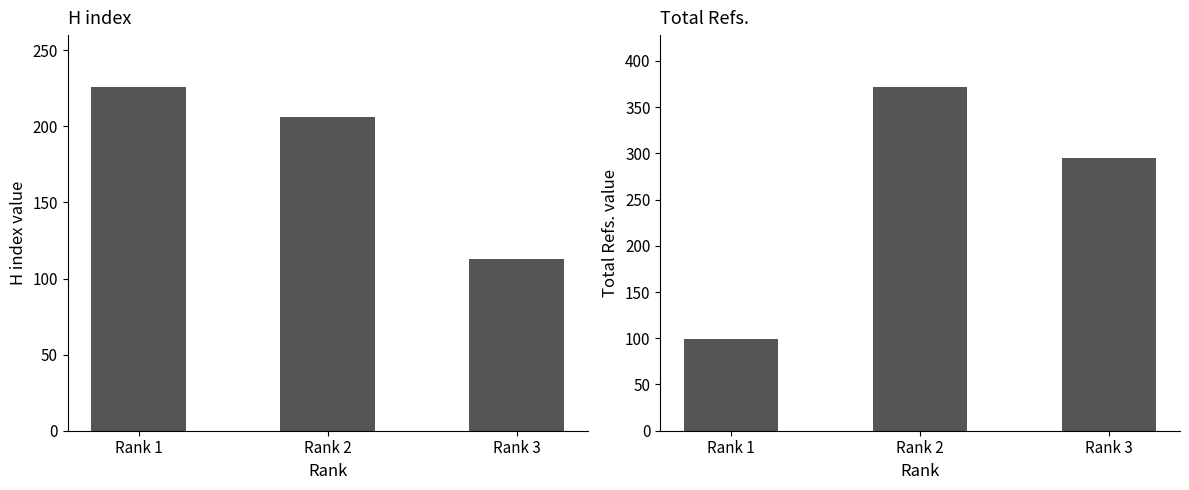

How many Total Refs. values are between 99 and 372?

3